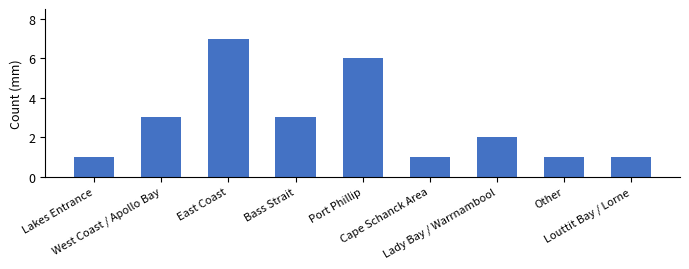

Reading left to right, list all the values displayed in this chart.

1	3	7	3	6	1	2	1	1